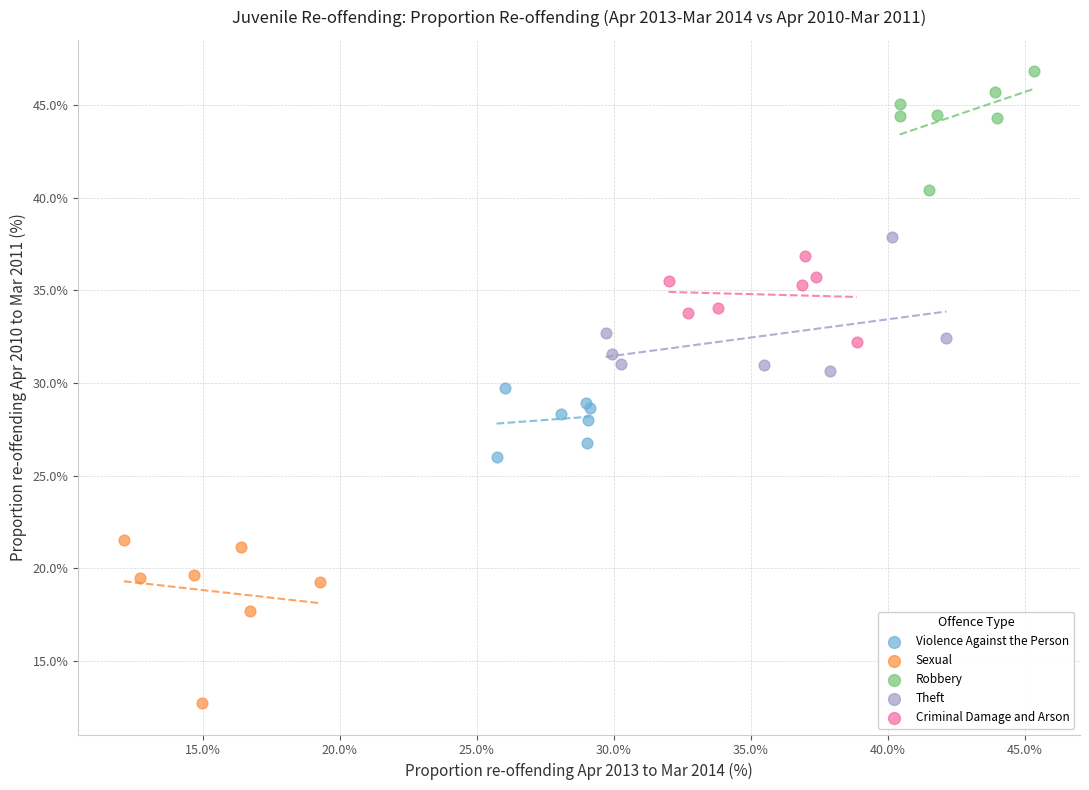

Which series reaches the minimum Y coordinate?

Sexual